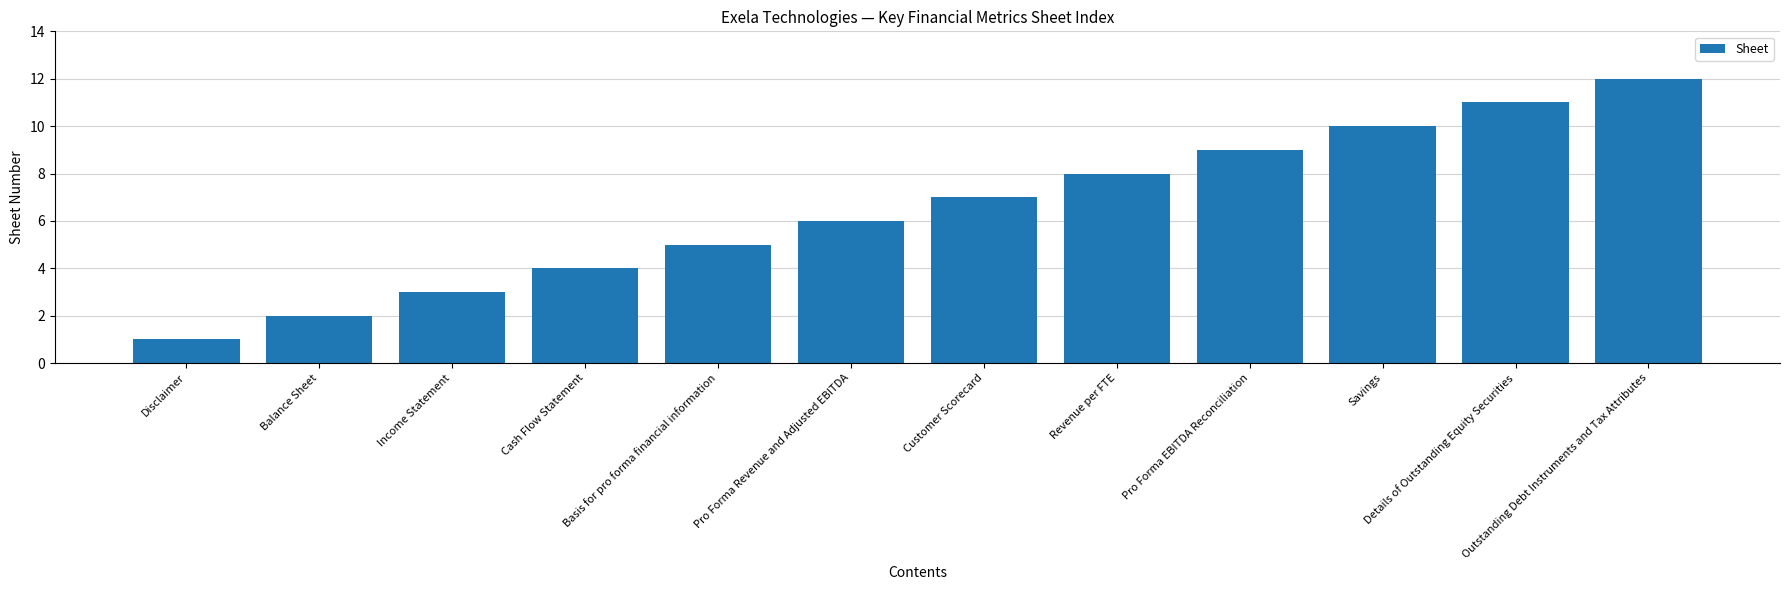

Reading left to right, transcribe all the data shown in this chart.

1	2	3	4	5	6	7	8	9	10	11	12